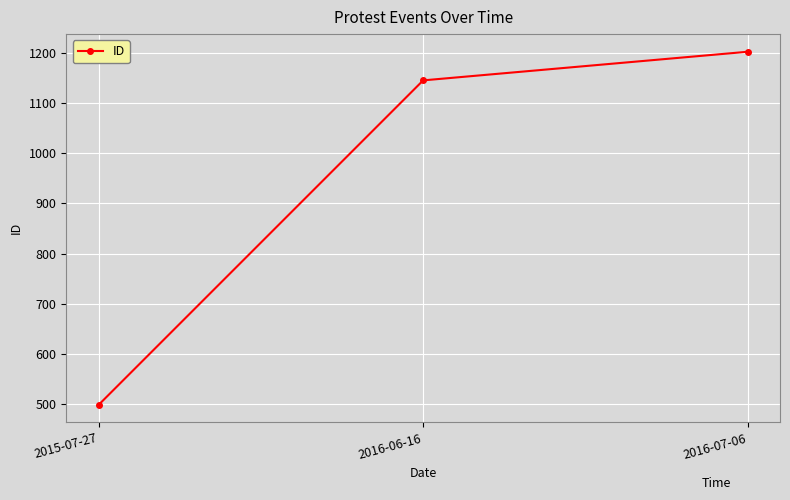

What is the sum of the values at 2016-07-06 and 2015-07-27?

1701